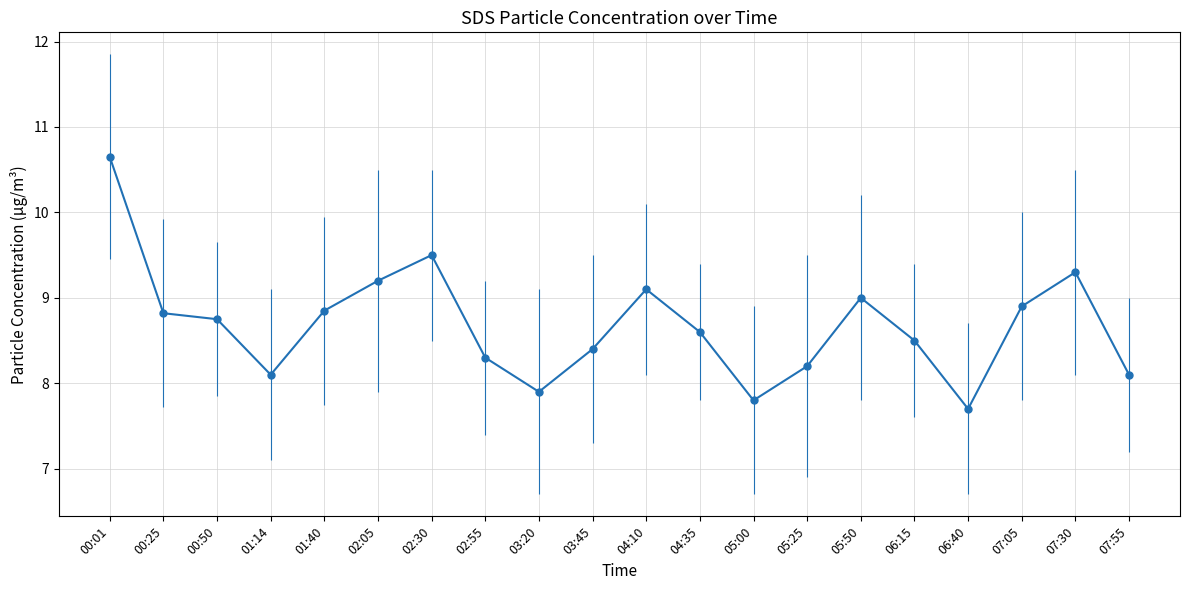

What is the sum of the values at 00:25 and 03:45?

17.2